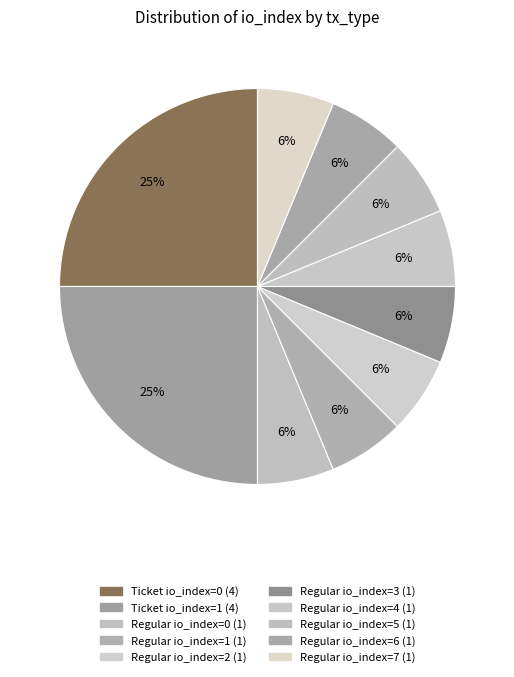

To the nearest percent, what percentage of the pie is Regular io_index=1?

6%